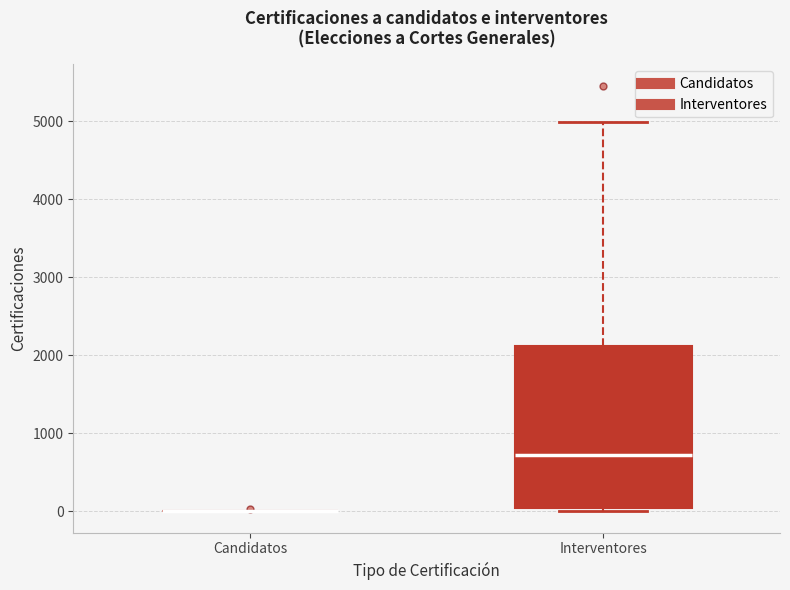

Which box is the tallest, from its lower edge to its upper edge?

Interventores